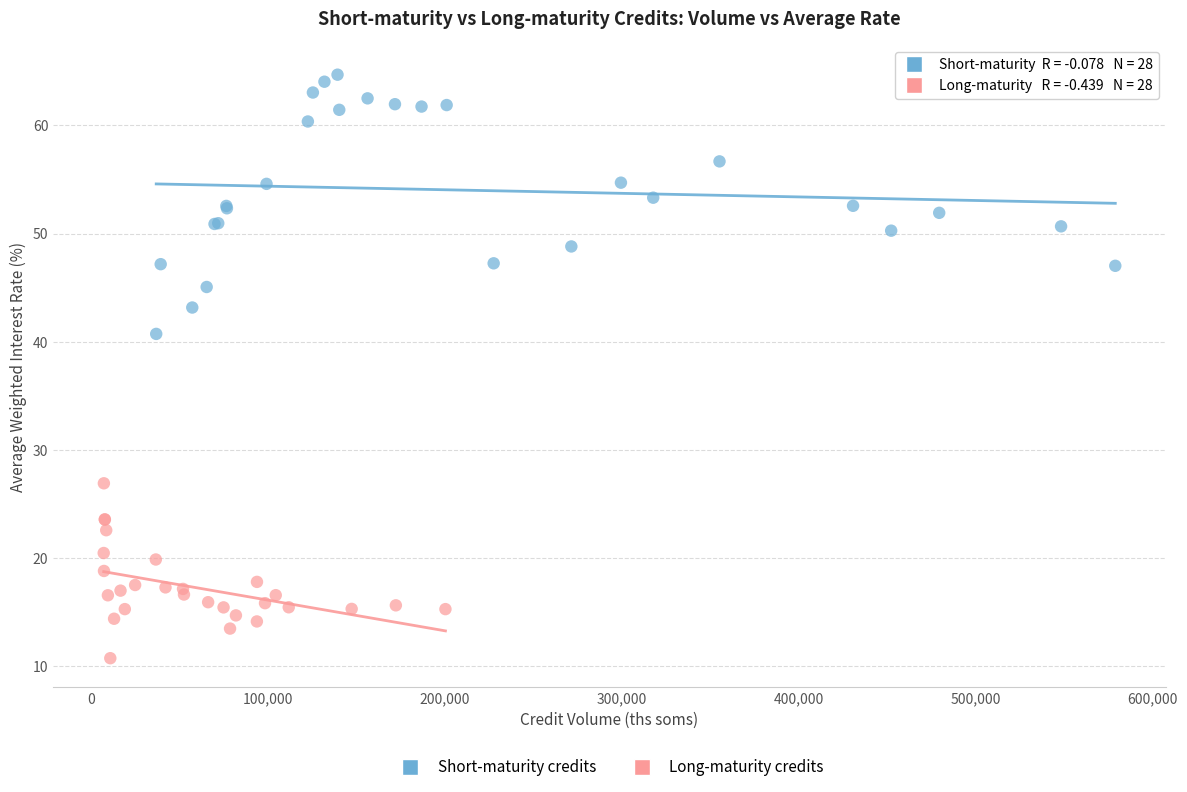

Which series has the widest spread of Y values?

Short-maturity credits